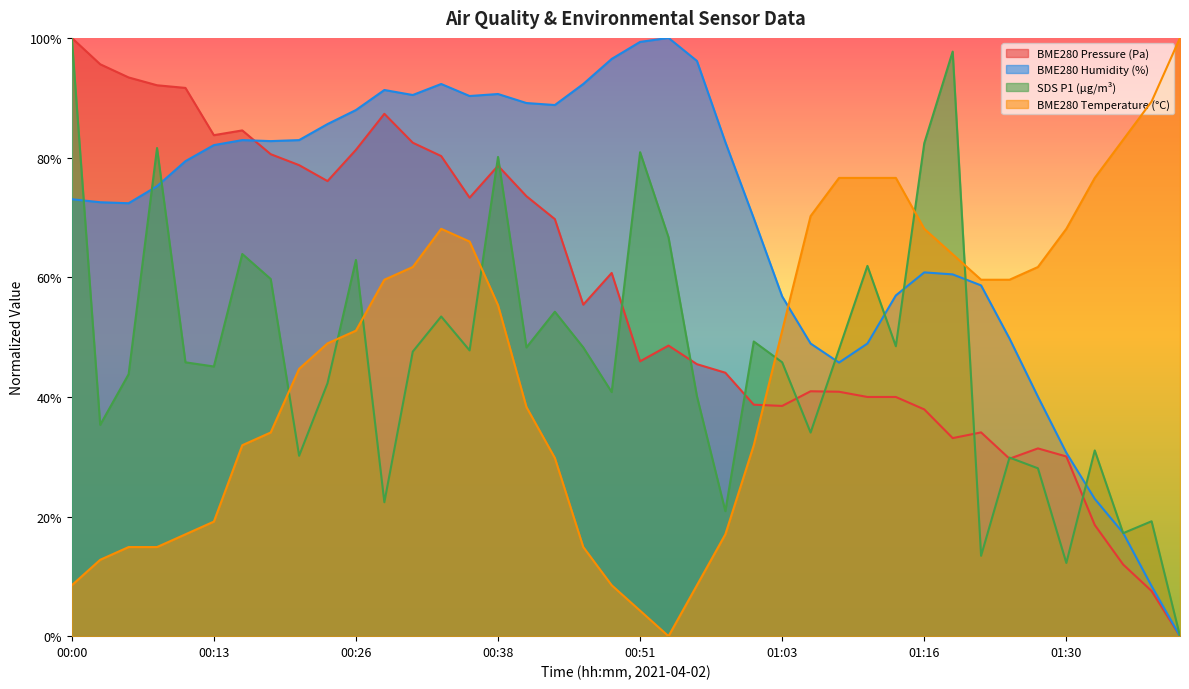

Reading left to right, list all the values displayed in this chart.

BME280_pressure: 1.0	1.0	0.9	0.9	0.9	0.8	0.8	0.8	0.8	0.8	0.8	0.9	0.8	0.8	0.7	0.8	0.7	0.7	0.6	0.6	0.5	0.5	0.5	0.4	0.4	0.4	0.4	0.4	0.4	0.4	0.4	0.3	0.3	0.3	0.3	0.3	0.2	0.1	0.1	0.0
BME280_humidity: 0.7	0.7	0.7	0.8	0.8	0.8	0.8	0.8	0.8	0.9	0.9	0.9	0.9	0.9	0.9	0.9	0.9	0.9	0.9	1.0	1.0	1.0	1.0	0.8	0.7	0.6	0.5	0.5	0.5	0.6	0.6	0.6	0.6	0.5	0.4	0.3	0.2	0.2	0.1	0.0
SDS_P1: 1.0	0.4	0.4	0.8	0.5	0.5	0.6	0.6	0.3	0.4	0.6	0.2	0.5	0.5	0.5	0.8	0.5	0.5	0.5	0.4	0.8	0.7	0.4	0.2	0.5	0.5	0.3	0.5	0.6	0.5	0.8	1.0	0.1	0.3	0.3	0.1	0.3	0.2	0.2	0.0
BME280_temperature: 0.1	0.1	0.1	0.1	0.2	0.2	0.3	0.3	0.4	0.5	0.5	0.6	0.6	0.7	0.7	0.6	0.4	0.3	0.1	0.1	0.0	0.0	0.1	0.2	0.3	0.5	0.7	0.8	0.8	0.8	0.7	0.6	0.6	0.6	0.6	0.7	0.8	0.8	0.9	1.0